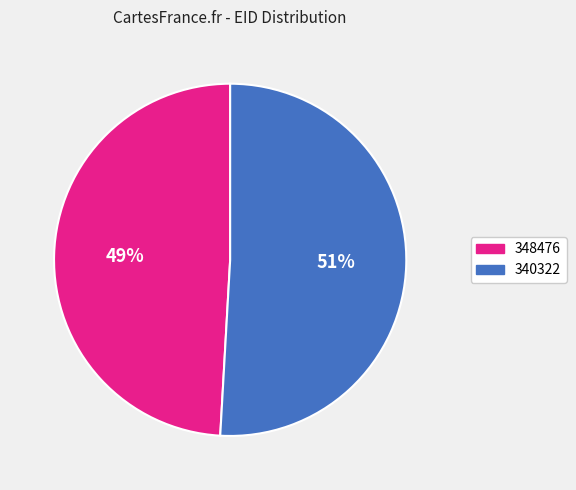

What percentage is the 340322 slice, to the nearest percent?

51%